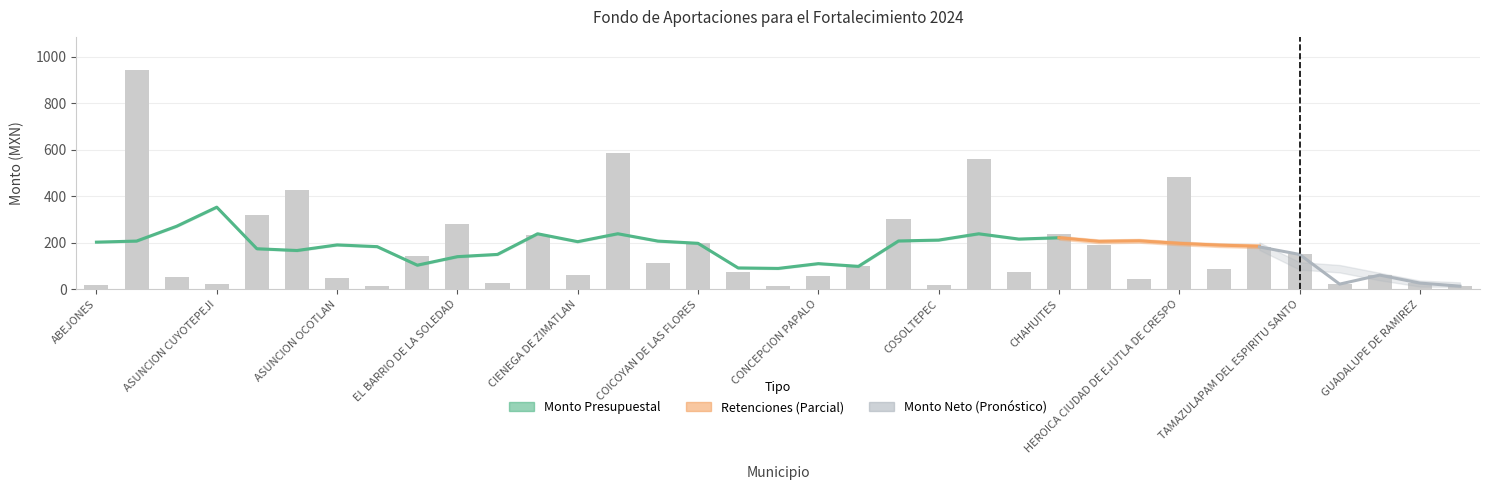

Does the chart contain stacked bars?

No